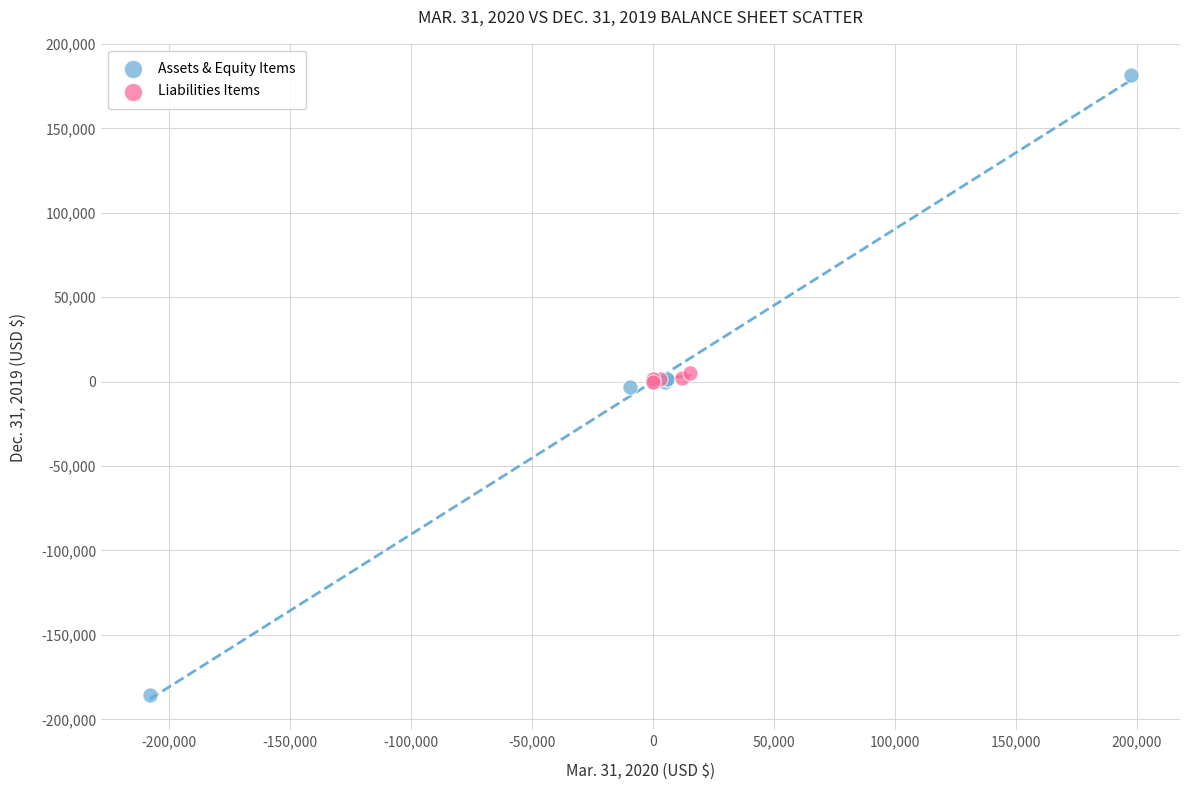

What are all the series names shown in the legend?

Assets & Equity Items, Liabilities Items